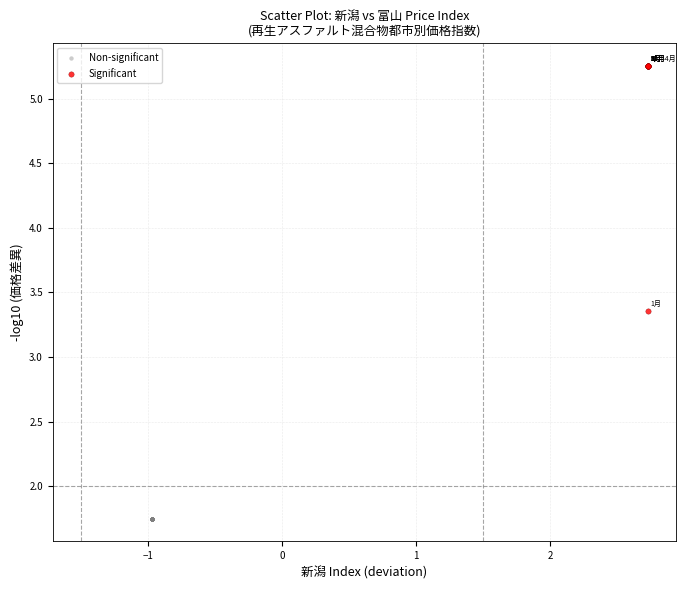

Which series reaches the minimum Y coordinate?

Non-significant